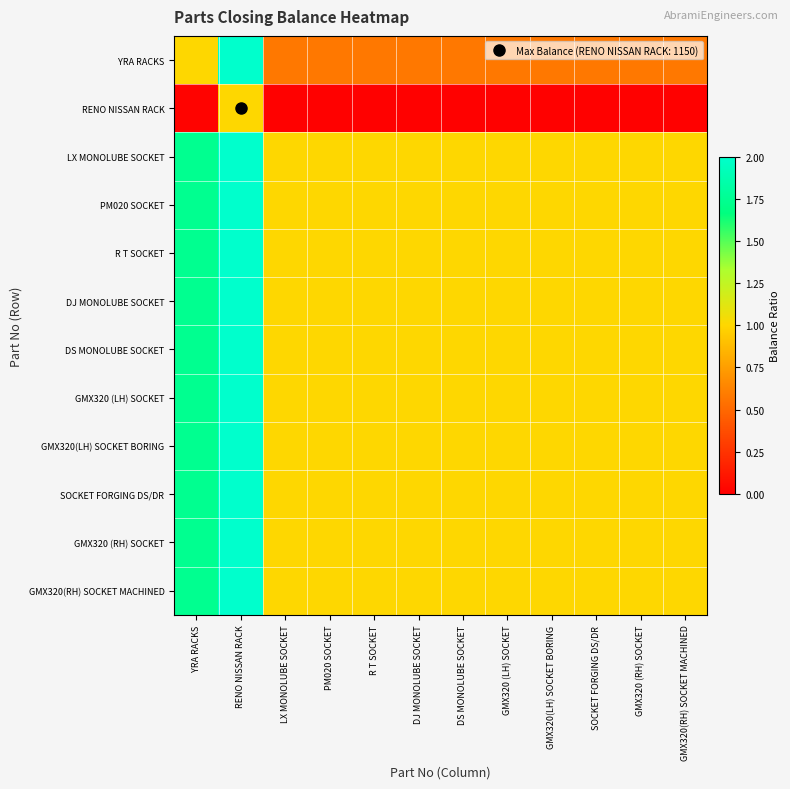

At how many categories does at least one series exceed 51?

1